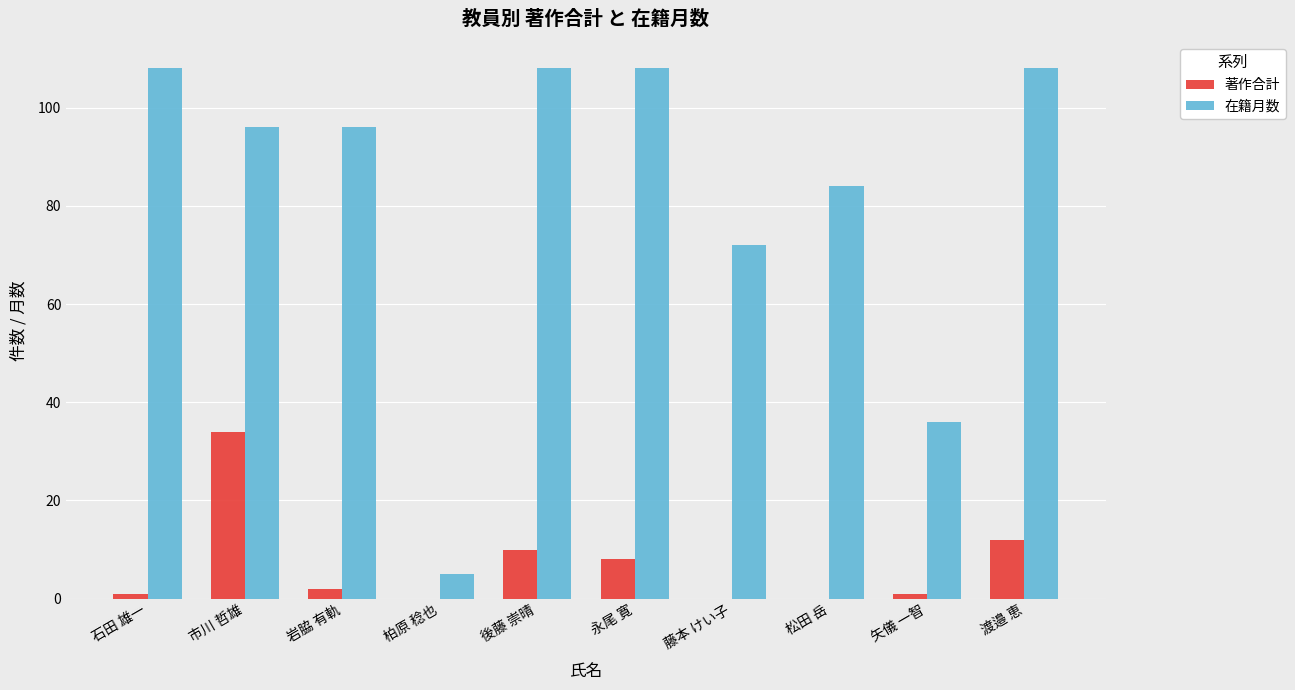

Between 石田 雄一 and 柏原 稔也, which series saw the biggest shift?

在籍月数